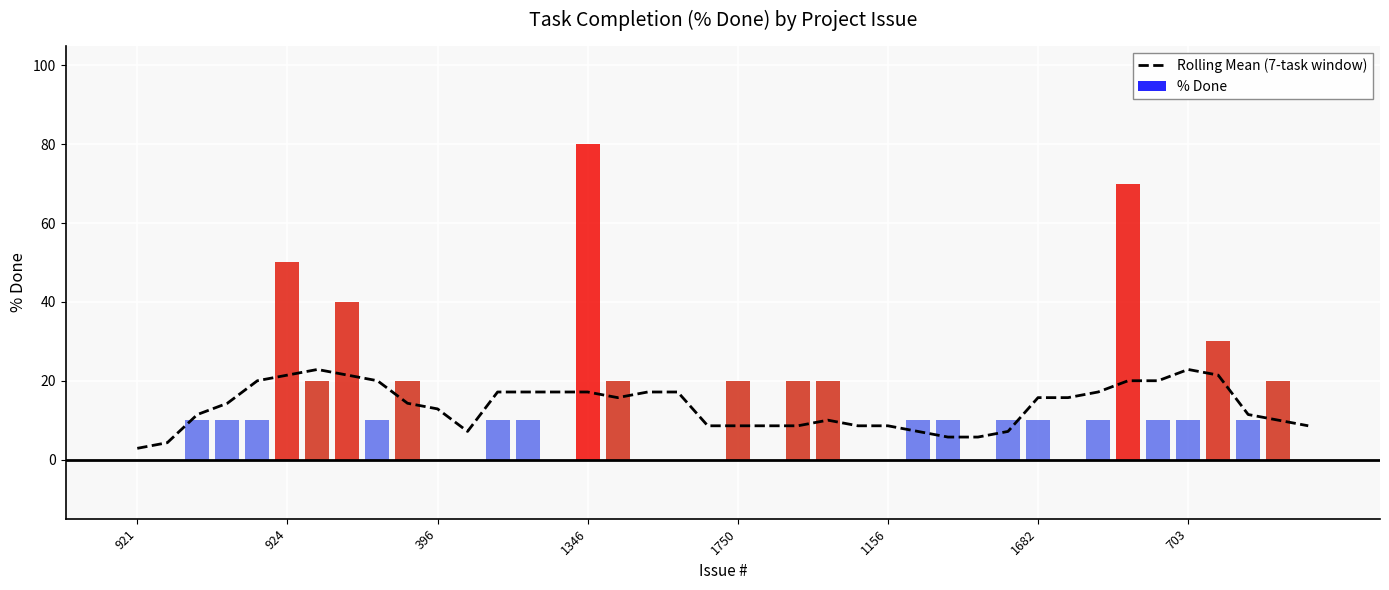

What is the label of the 9th bar from the right?

31